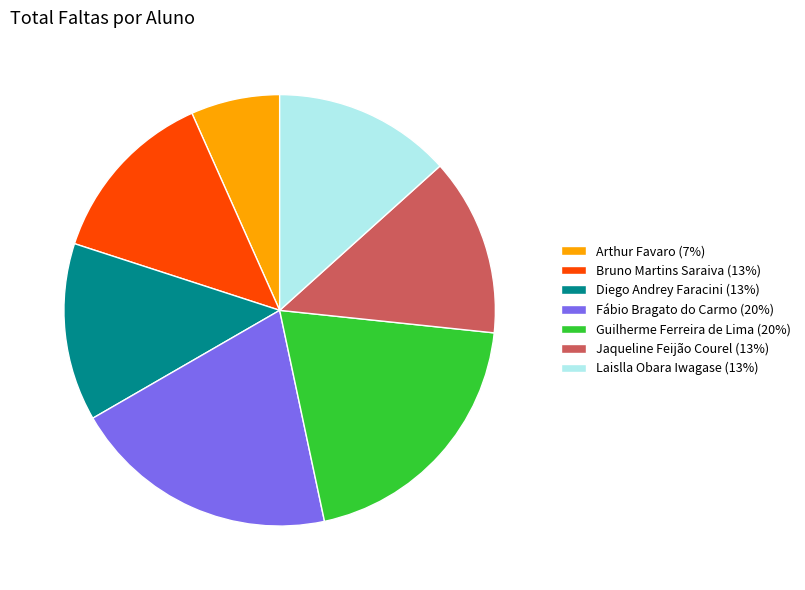

What is the ratio of the value at Diego Andrey Faracini (13%) to the value at Arthur Favaro (7%)?

2.0